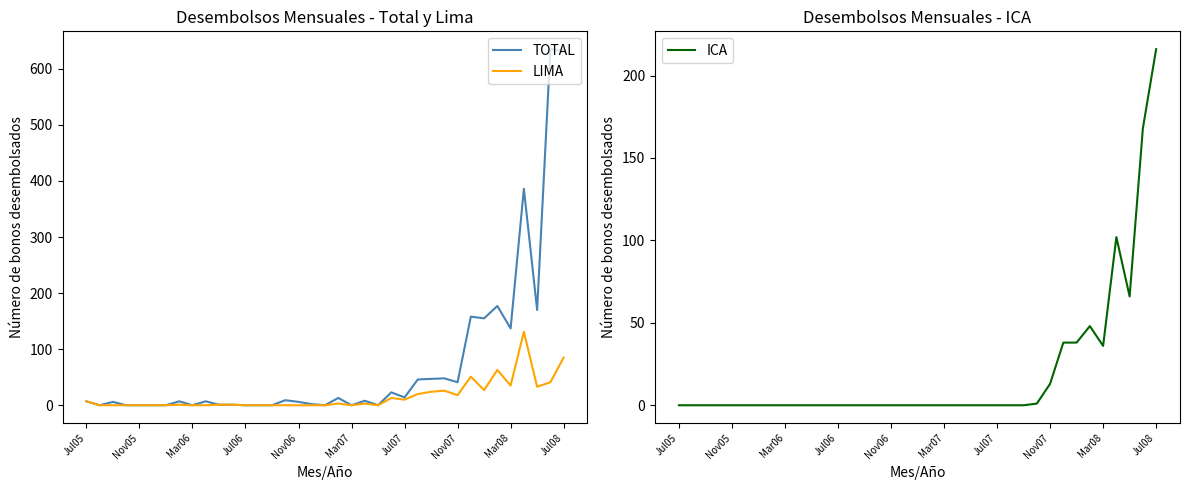

What is the highest value of the TOTAL series?

635